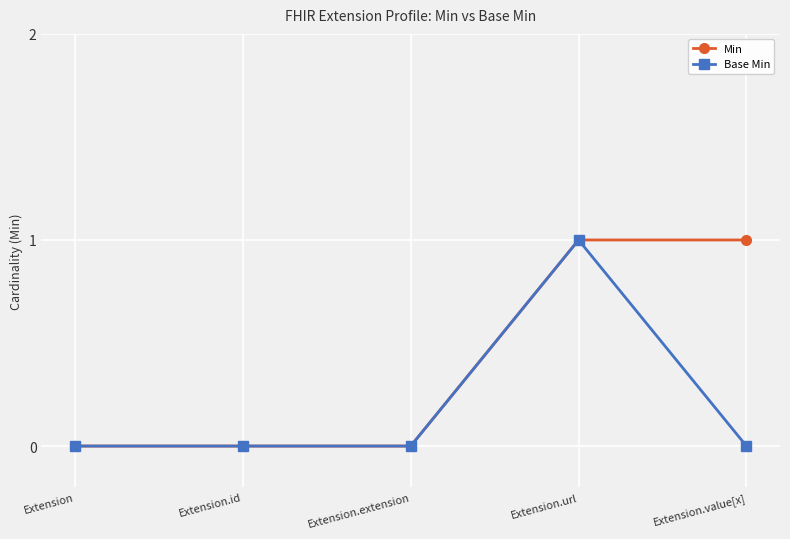

True or false: Min has a value of 1 at Extension.value[x].

True